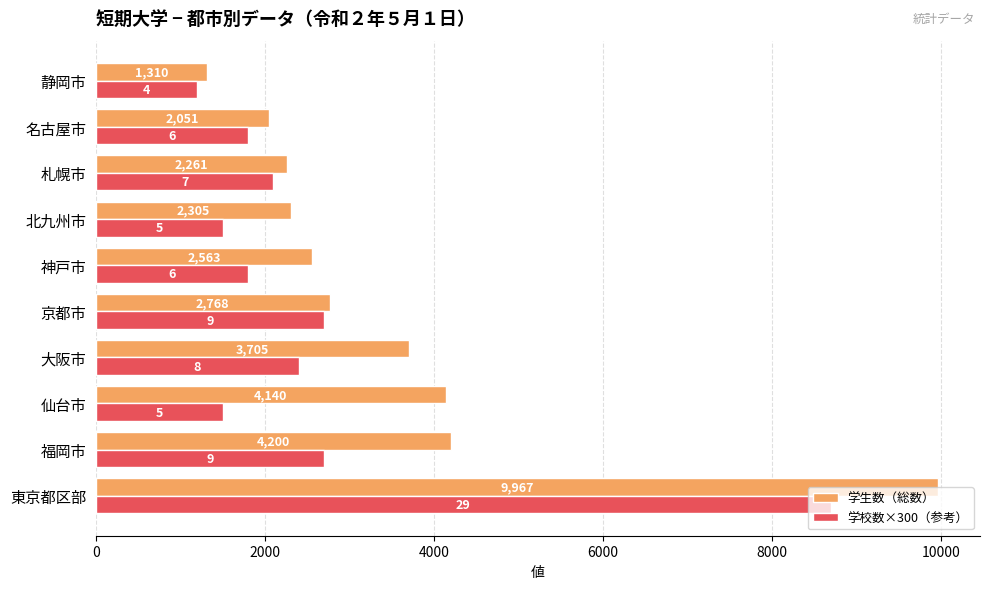

List the series in order of their peak value, lowest first.

学校数×300（参考）, 学生数（総数）